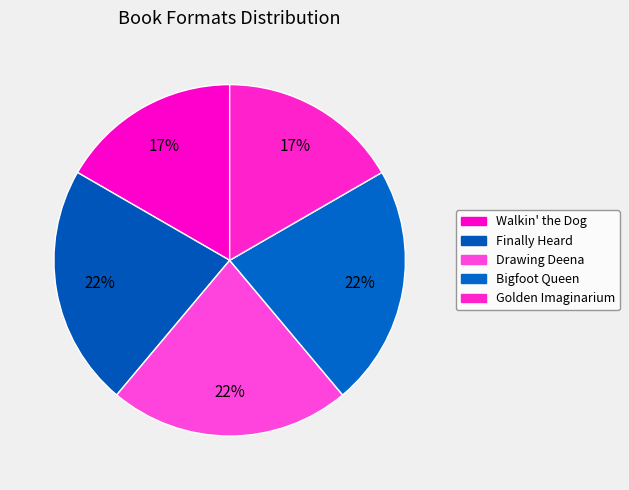

Which has a higher value, Bigfoot Queen or Finally Heard?

Bigfoot Queen